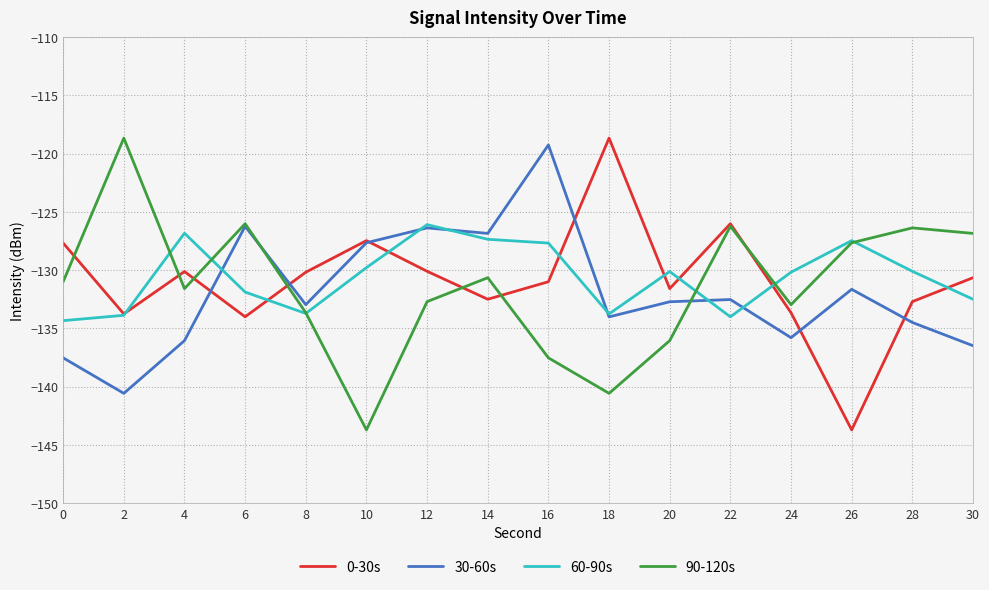

Rank the series by their average value, from highest to lowest.

60-90s, 0-30s, 90-120s, 30-60s